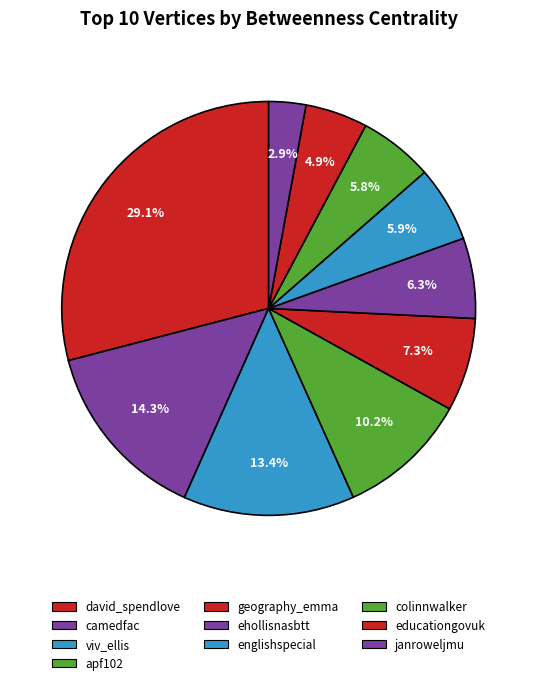

How many segments does this pie chart have?

10